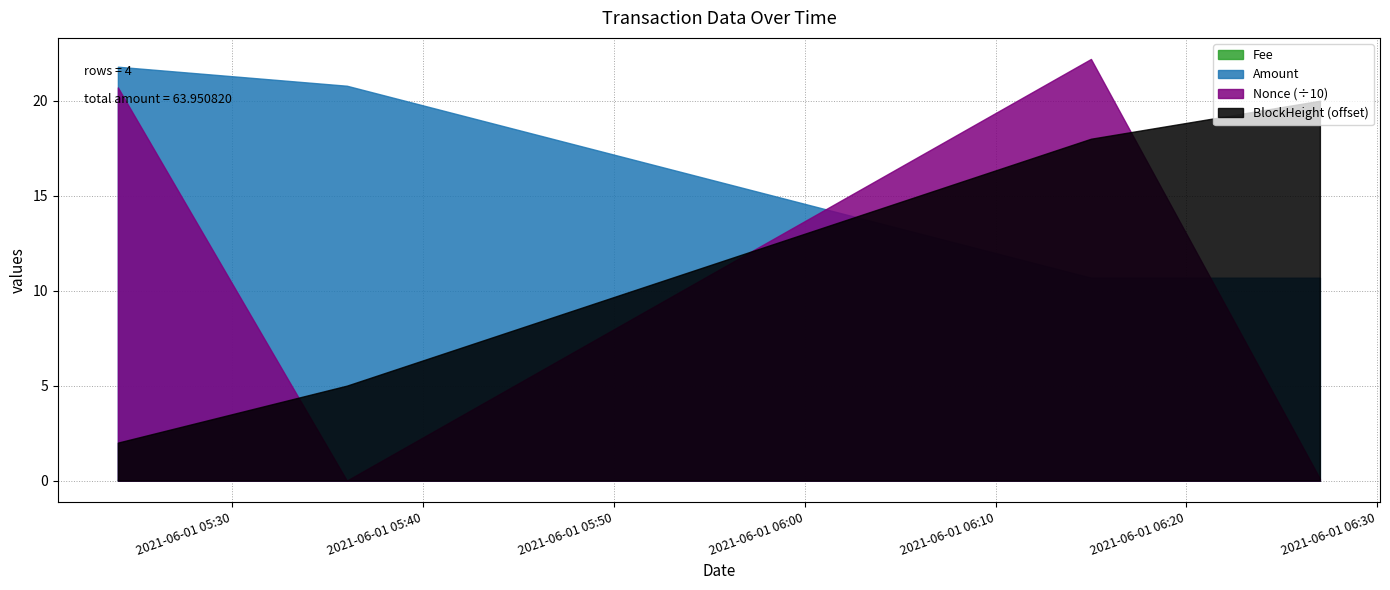

Is it true that Amount equals 31.8 at 2021-06-01 05:36:00?

False